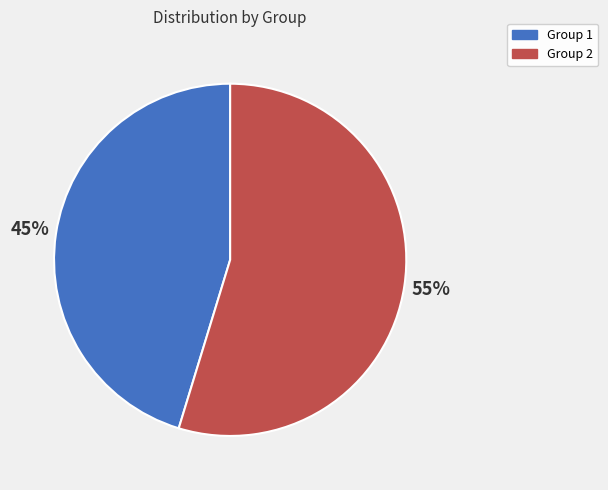

How many segments does this pie chart have?

2